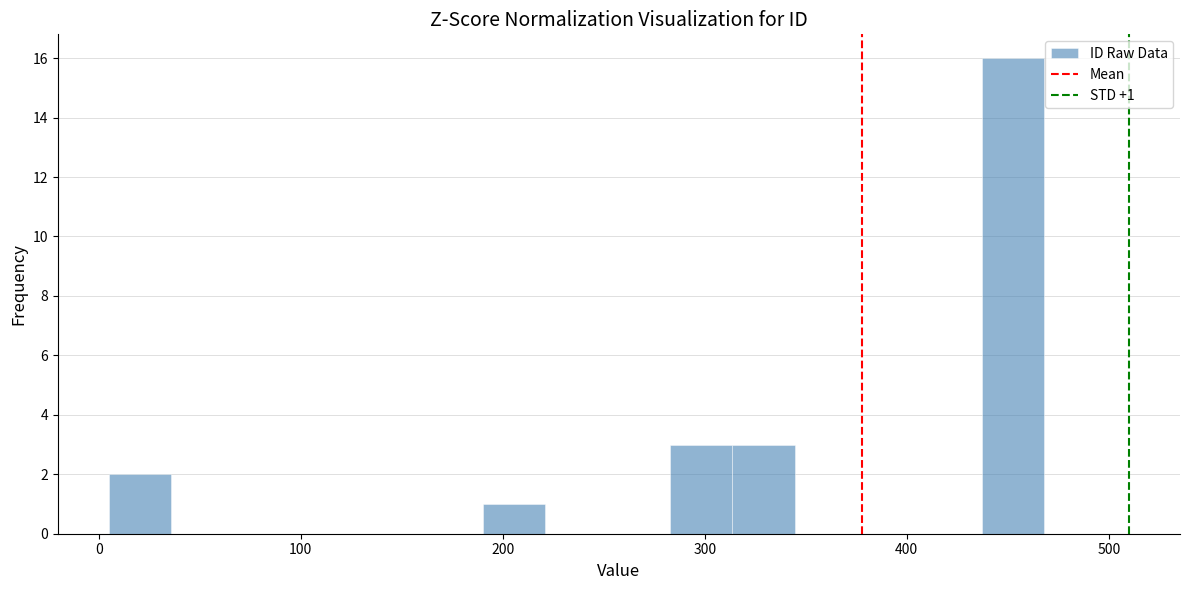

Read against the x-axis, roughly where is the centre of the tallest bar?

450